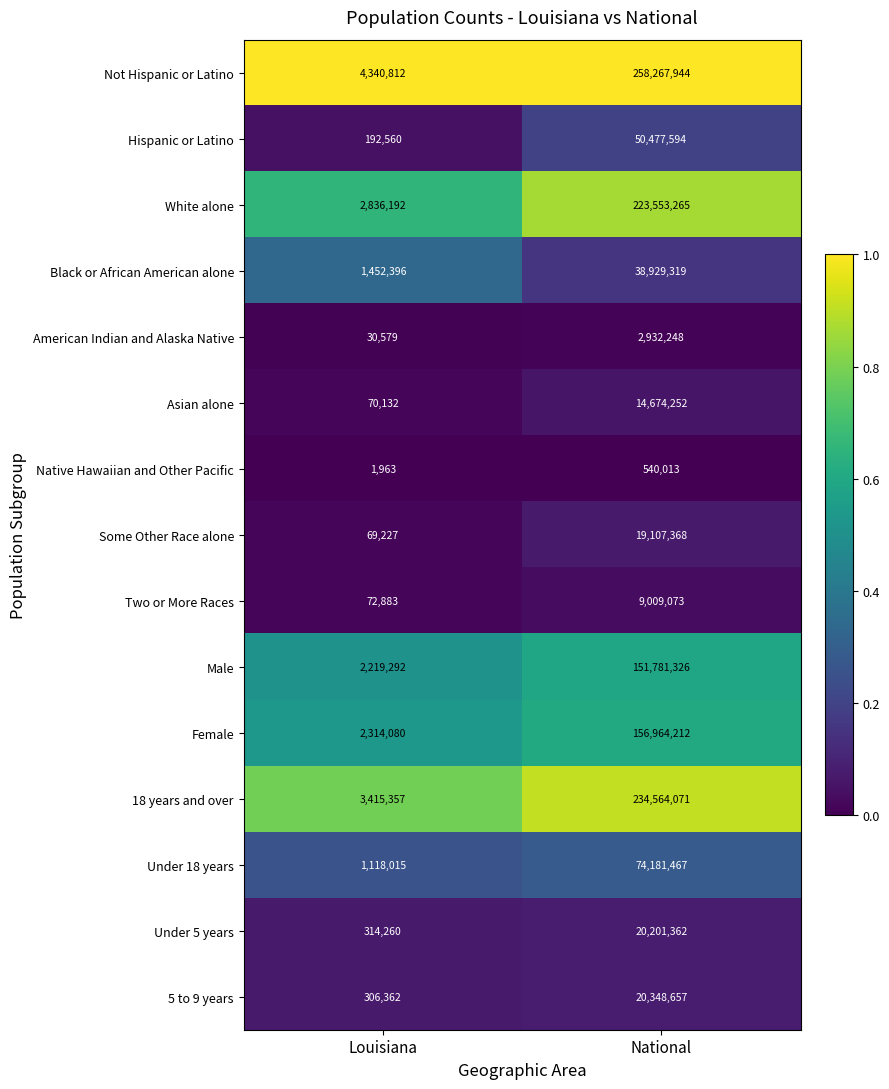

Reading right to left, extract all data points from this chart.

Not Hispanic or Latino: 258267944	4340812
Hispanic or Latino: 50477594	192560
White alone: 223553265	2836192
Black or African American alone: 38929319	1452396
American Indian and Alaska Native: 2932248	30579
Asian alone: 14674252	70132
Native Hawaiian and Other Pacific: 540013	1963
Some Other Race alone: 19107368	69227
Two or More Races: 9009073	72883
Male: 151781326	2219292
Female: 156964212	2314080
18 years and over: 234564071	3415357
Under 18 years: 74181467	1118015
Under 5 years: 20201362	314260
5 to 9 years: 20348657	306362